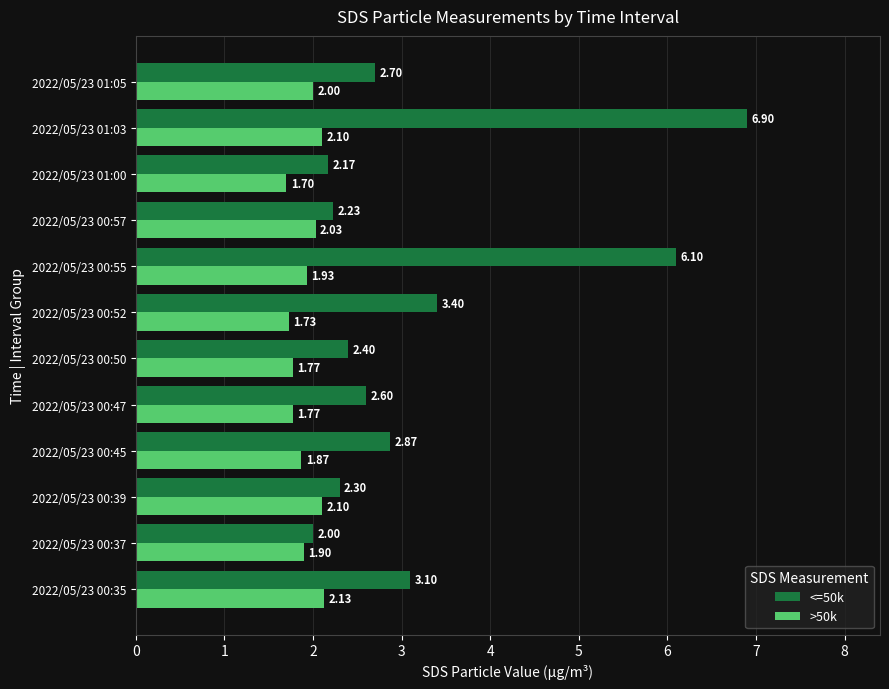

What is the average value of the >50k series?

1.9